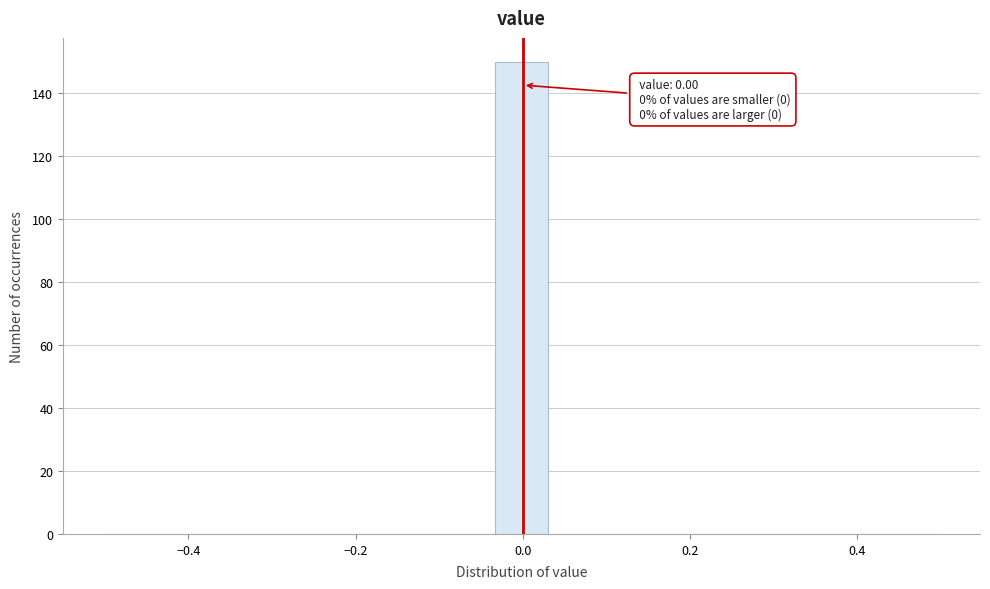

Around what value on the x-axis is the tallest bar? Give the approximate position of its centre, as read against the axis.

0.00